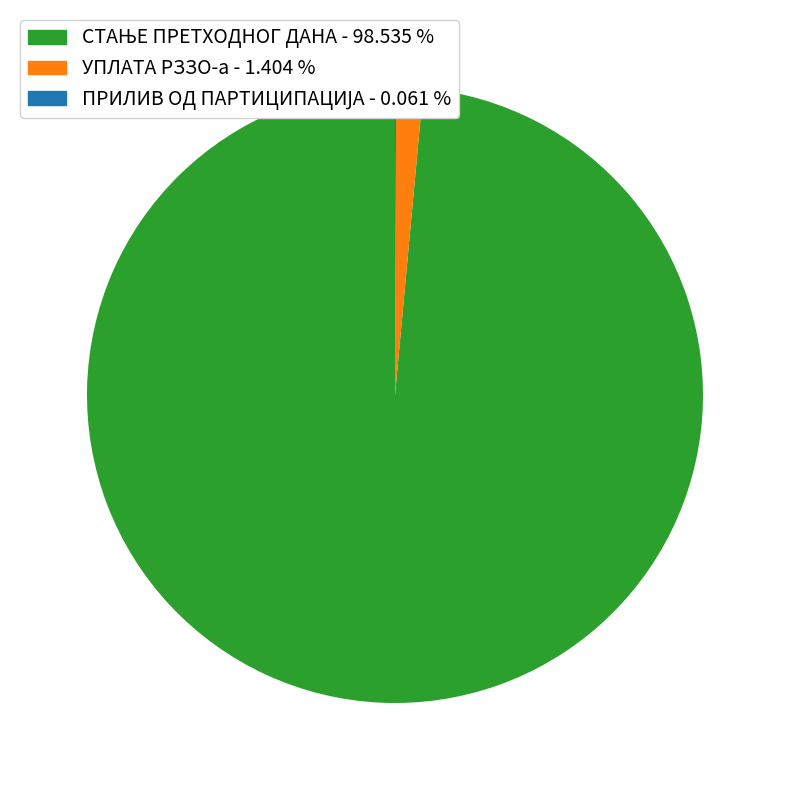

Is there any slice that represents more than half of the pie?

Yes